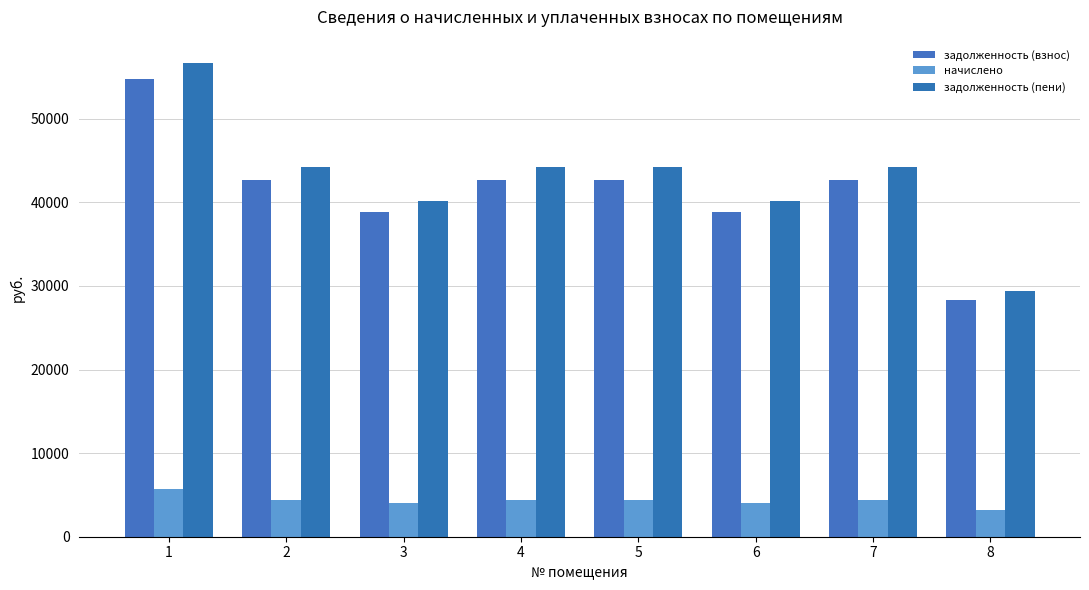

Which category has the lowest value across all series?

8